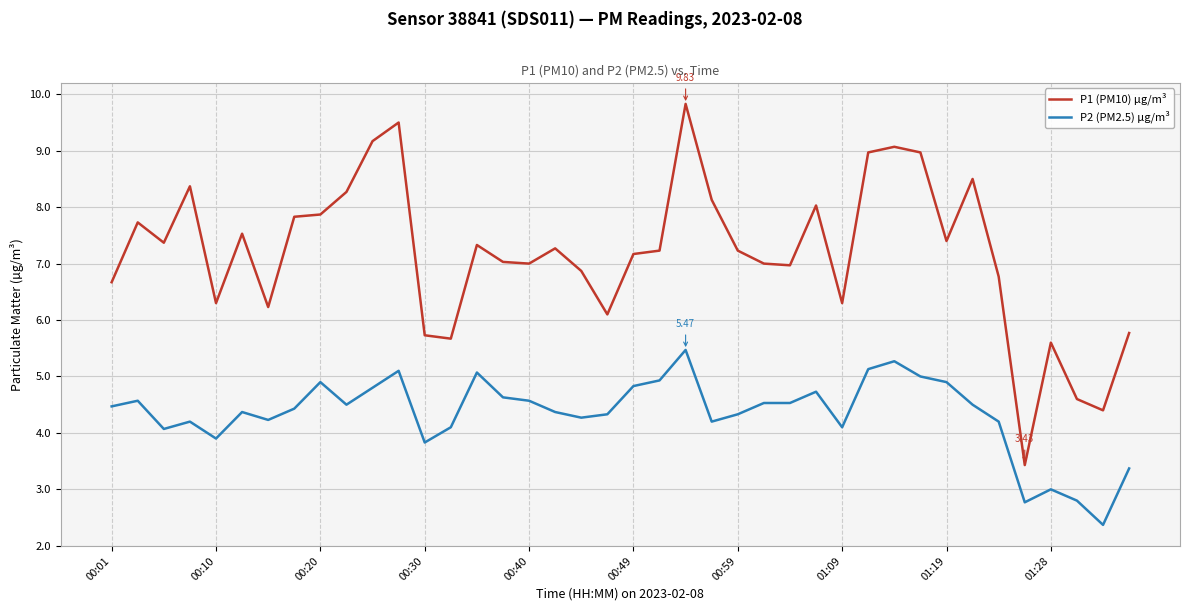

True or false: P1 (PM10) µg/m³ and P2 (PM2.5) µg/m³ intersect in this chart.

False